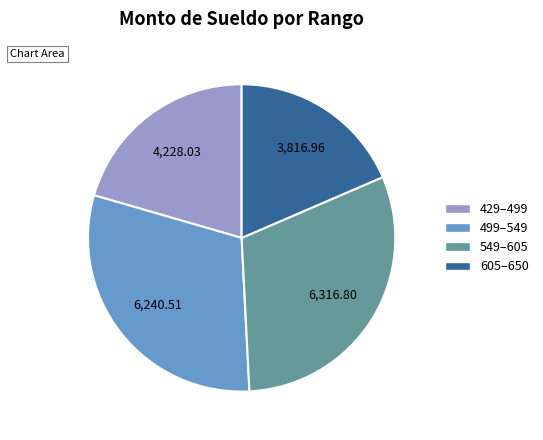

Is there any slice that represents more than half of the pie?

No